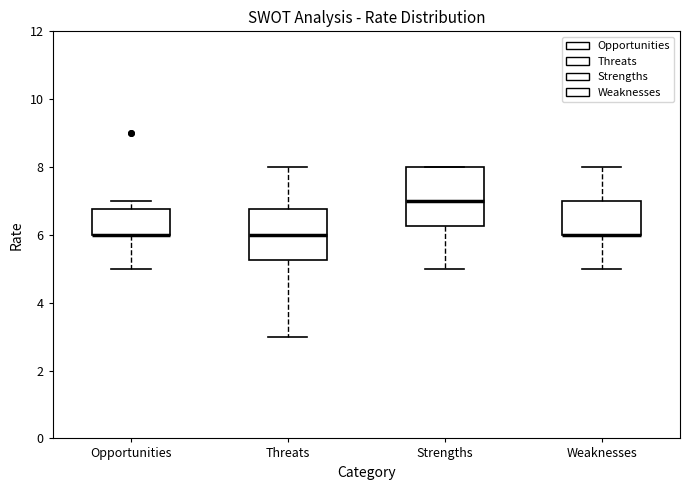

Reading left to right, transcribe this box plot: for each box, give where its median line is, the range the box spans, and where its two whiskers end, as read against the y-axis. The values are not printed on the chart, so give them approximately, as read against the axis.

Opportunities: median 6.0 (drawn on the box's lower edge), box 6.0 to 6.8, whiskers 5.0 to 7.0
Threats: median 6.0, box 5.2 to 6.8, whiskers 3.0 to 8.0
Strengths: median 7.0, box 6.2 to 8.0, whiskers 5.0 to 8.0
Weaknesses: median 6.0 (drawn on the box's lower edge), box 6.0 to 7.0, whiskers 5.0 to 8.0